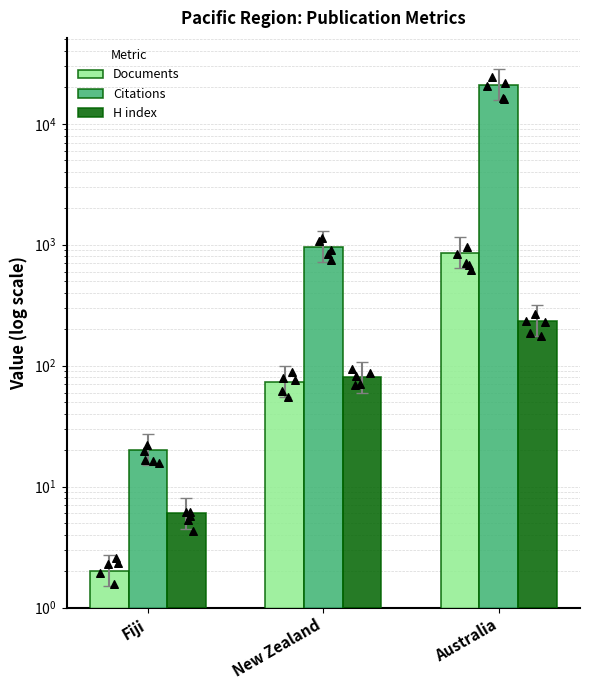

Which series has the largest total across all categories?

Citations